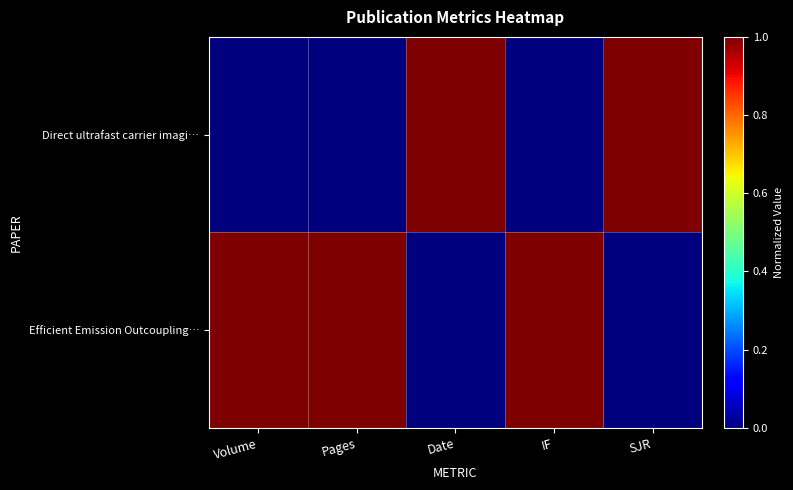

Rank the series by their average value, from highest to lowest.

Efficient Emission Outcoupling…, Direct ultrafast carrier imagi…